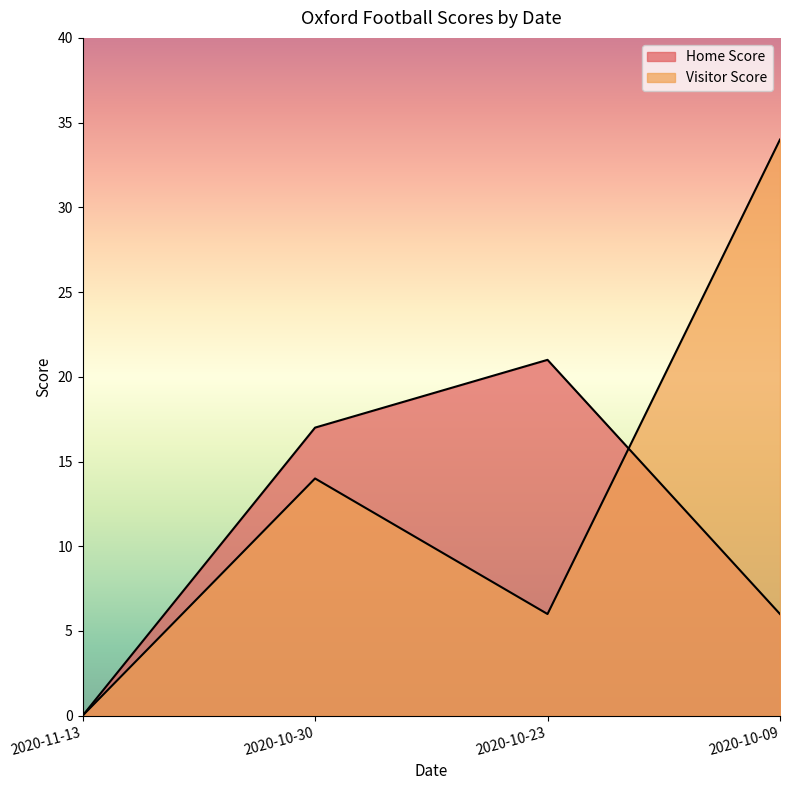

What is the difference between the Visitor Score values at 2020-11-13 and 2020-10-30?

14